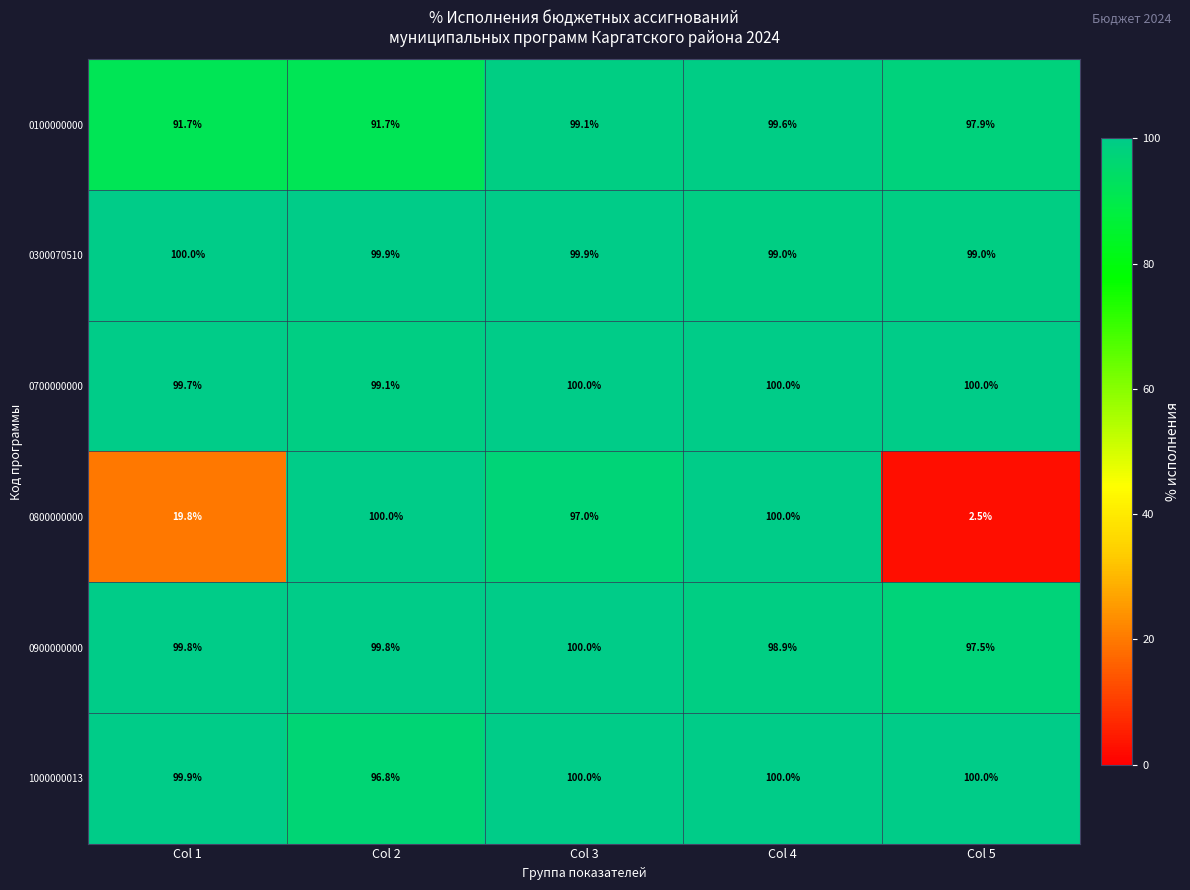

What is the difference between the highest and lowest values at Col 2?

8.3